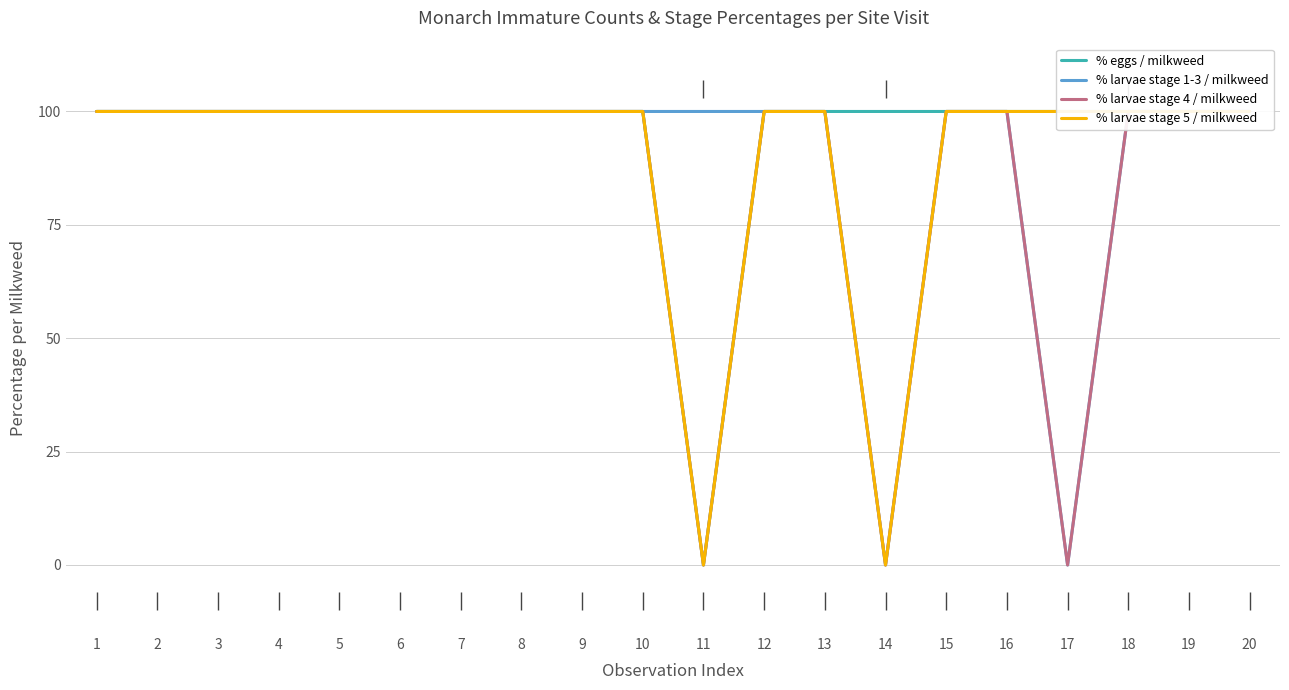

Reading left to right, transcribe all the data shown in this chart.

% eggs / milkweed: 1=100	2=100	3=100	4=100	5=100	6=100	7=100	8=100	9=100	10=100	11=0	12=100	13=100	14=100	15=100	16=100	17=100	18=100	19=100	20=100
% larvae stage 1-3 / milkweed: 1=100	2=100	3=100	4=100	5=100	6=100	7=100	8=100	9=100	10=100	11=100	12=100	13=100	14=0	15=100	16=100	17=0	18=100	19=100	20=100
% larvae stage 4 / milkweed: 1=100	2=100	3=100	4=100	5=100	6=100	7=100	8=100	9=100	10=100	11=0	12=100	13=100	14=0	15=100	16=100	17=0	18=100	19=100	20=100
% larvae stage 5 / milkweed: 1=100	2=100	3=100	4=100	5=100	6=100	7=100	8=100	9=100	10=100	11=0	12=100	13=100	14=0	15=100	16=100	17=100	18=100	19=100	20=100